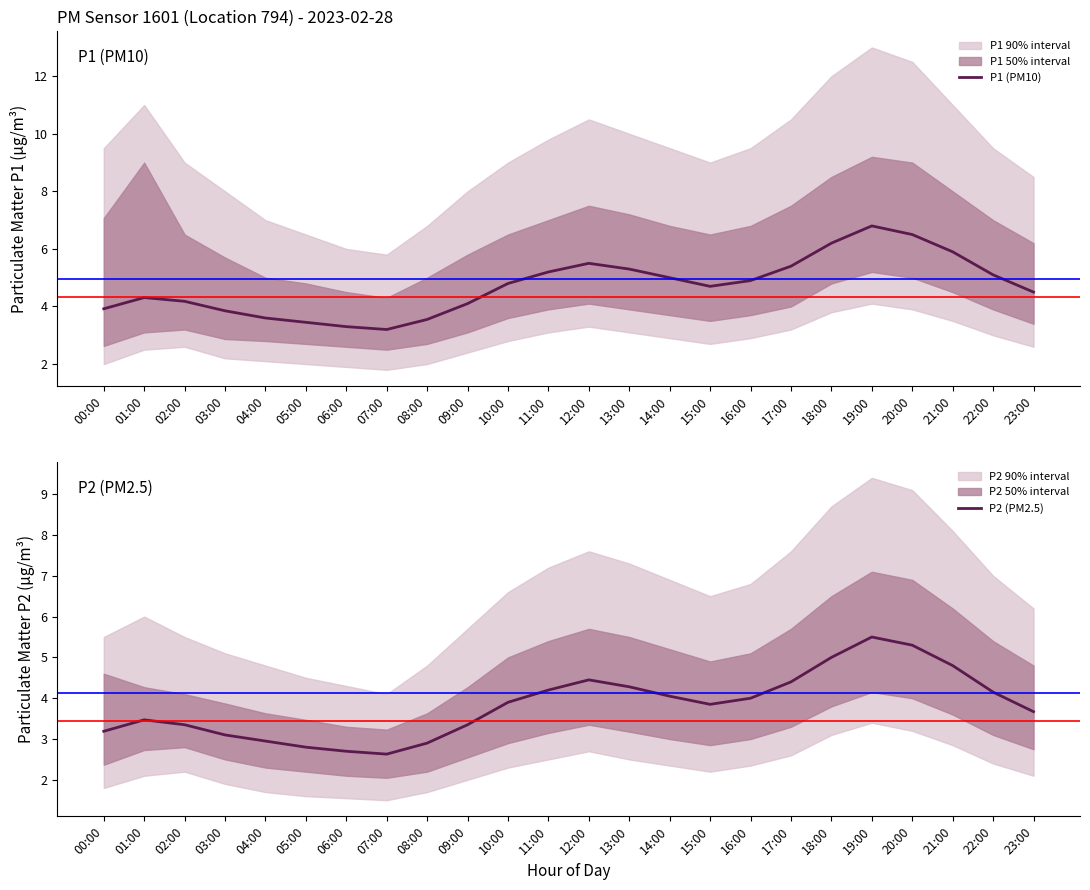

True or false: P1 (PM10) and P2 (PM2.5) cross at least once.

False